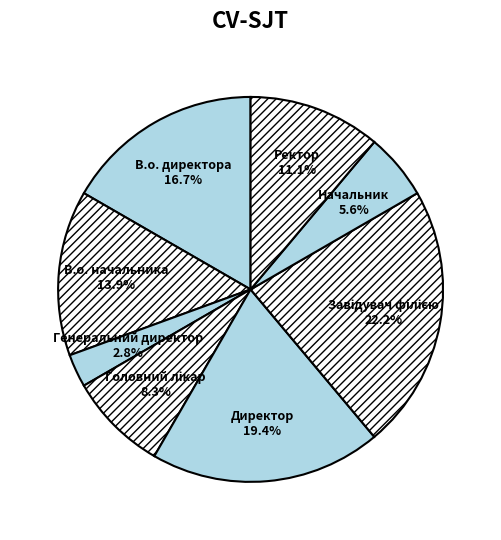

The Ректор slice represents 6% of the pie. True or false?

False